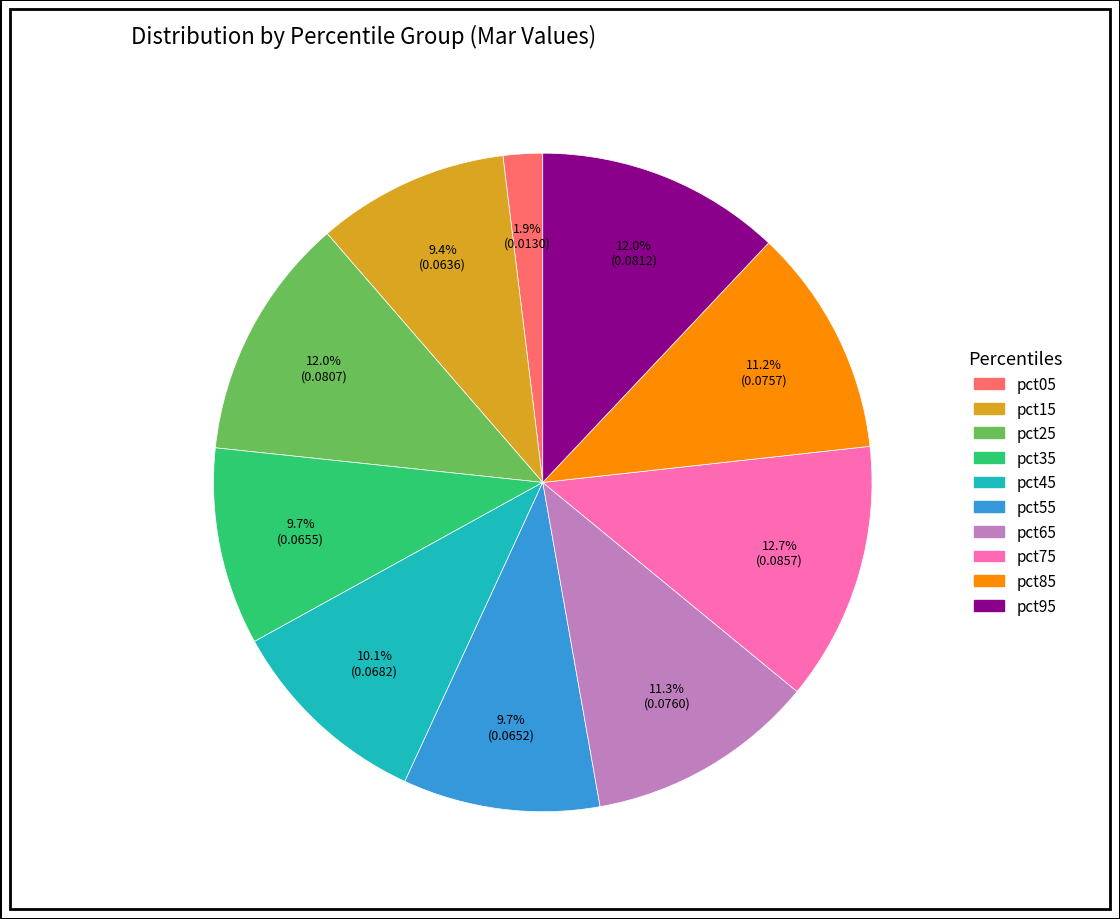

Which slice is the largest?

pct75